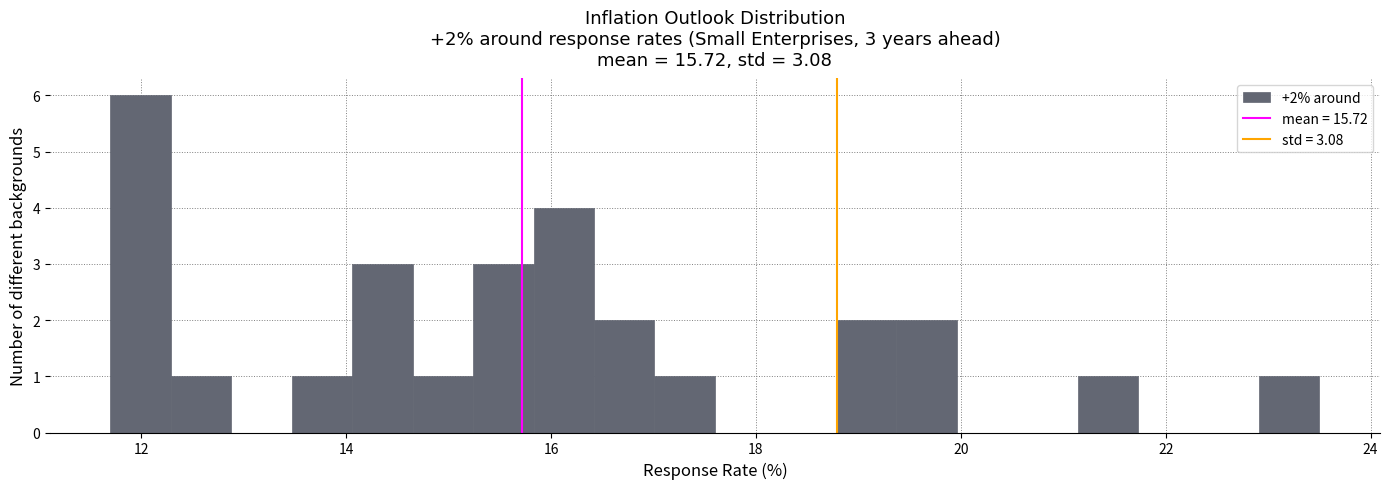

Read against the x-axis, roughly where is the centre of the tallest bar?

12.0